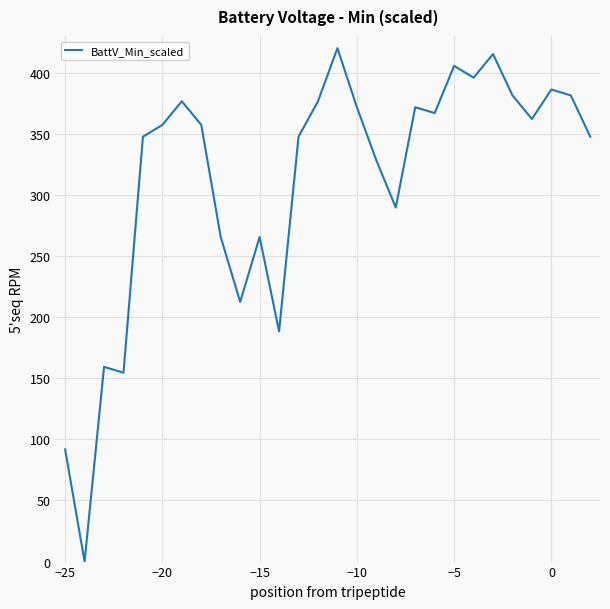

What is the maximum value shown in the chart?

420.0